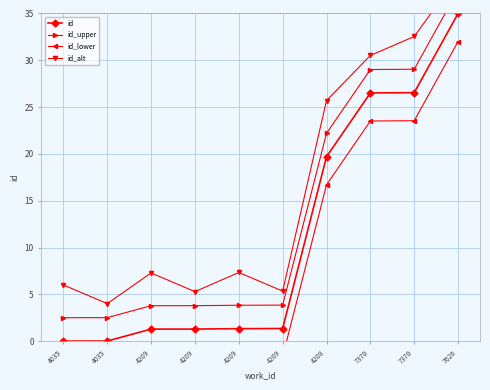

What are all the series names shown in the legend?

id, id_upper, id_lower, id_alt